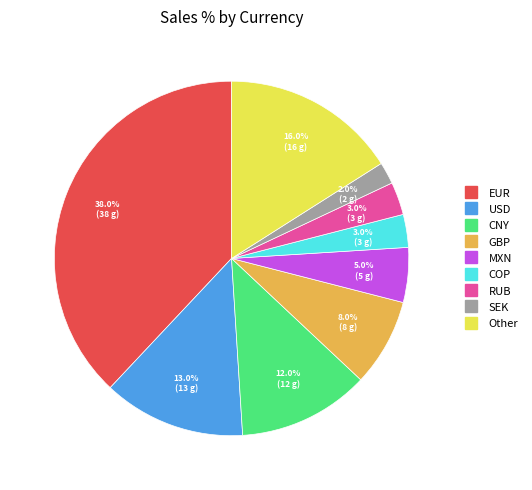

To the nearest percent, what percentage of the pie is USD?

13%